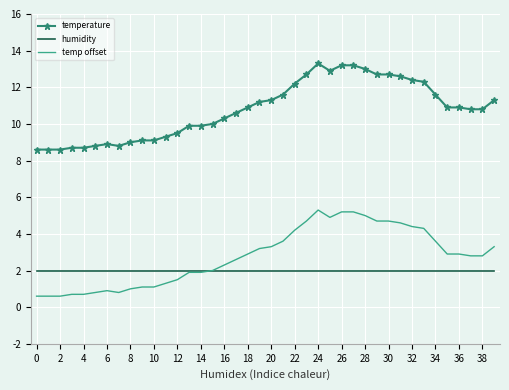

List the series in order of their peak value, highest first.

temperature, temp offset, humidity